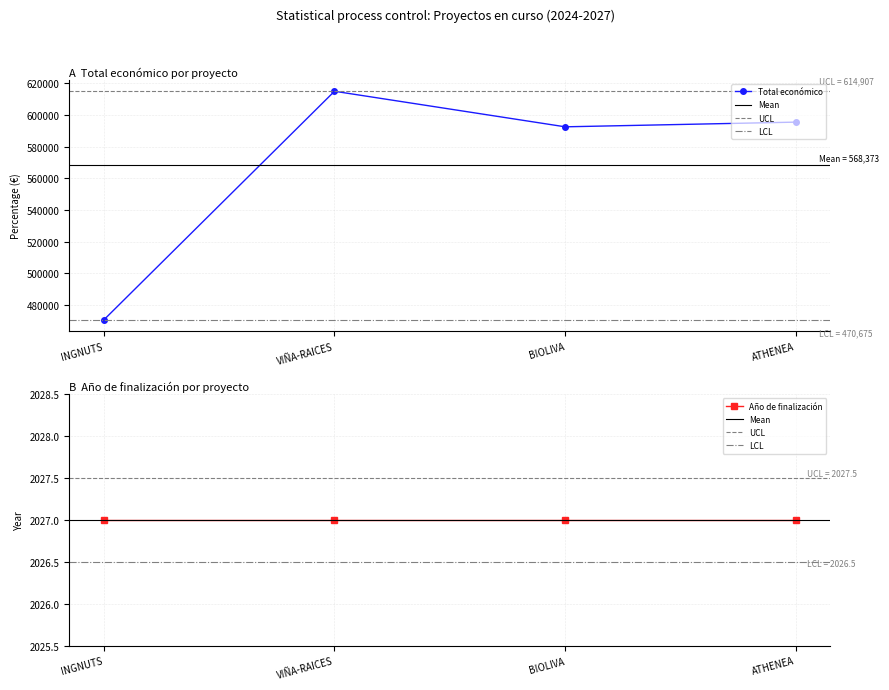

At which category does the chart reach its peak across all series?

VIÑA-RAICES